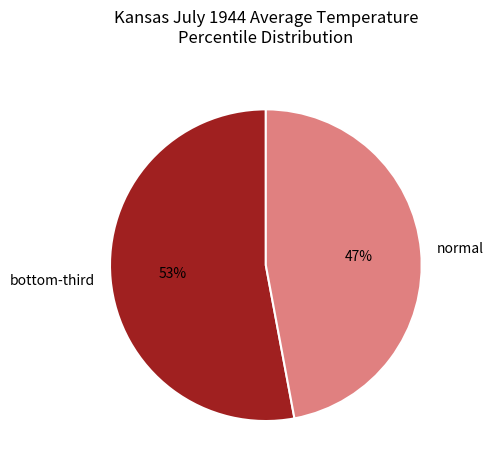

Which slice represents more than half of the pie?

bottom-third